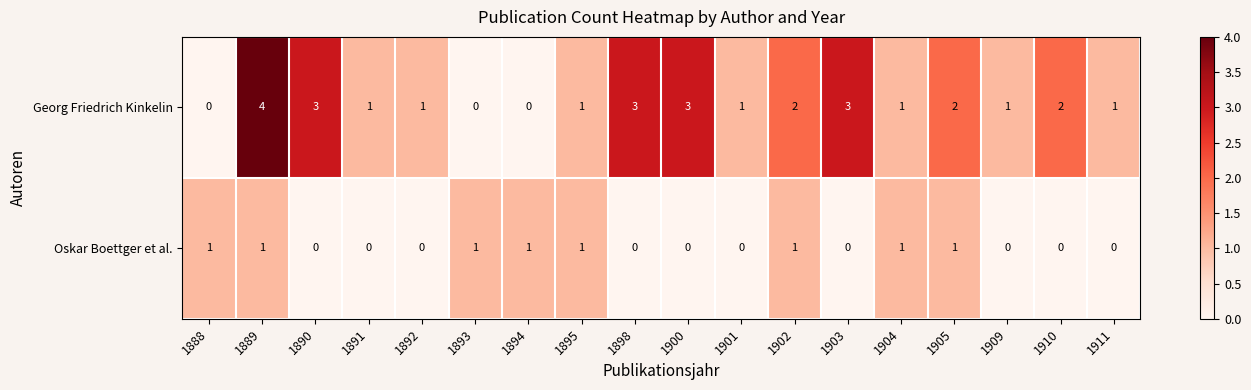

At which category is the sum across all series the highest?

1889